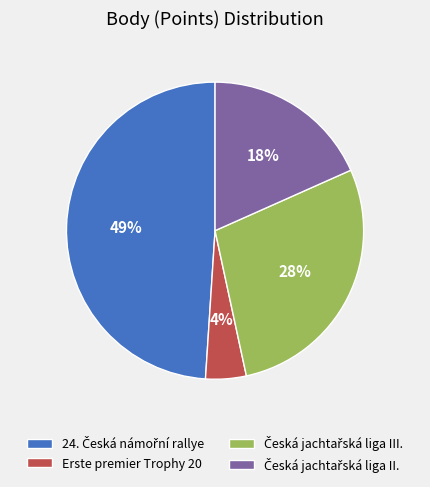

To the nearest percent, what is the difference between the largest and smallest slice percentages?

45%